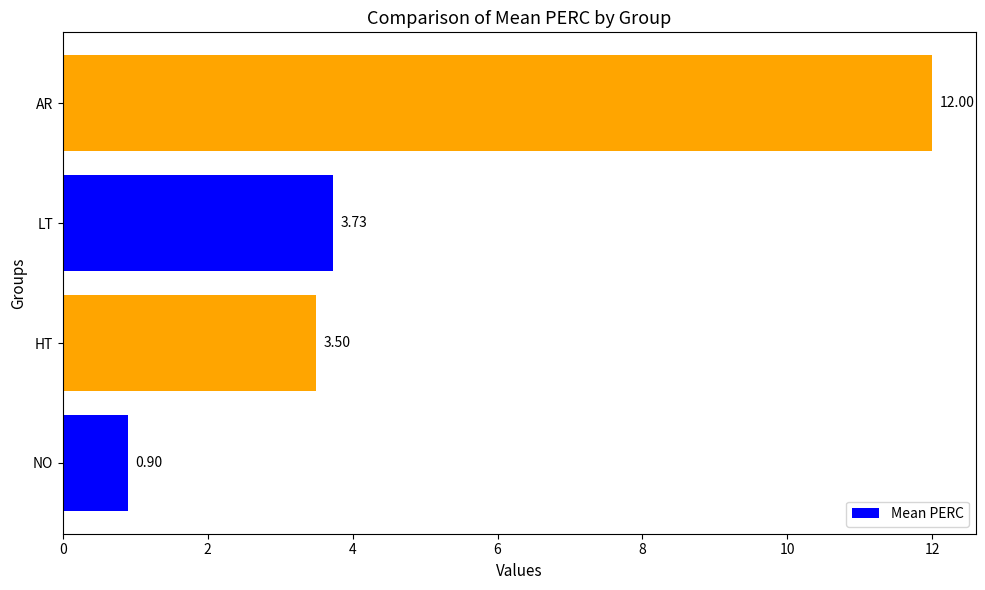

What is the change in value from NO to HT?

+2.6